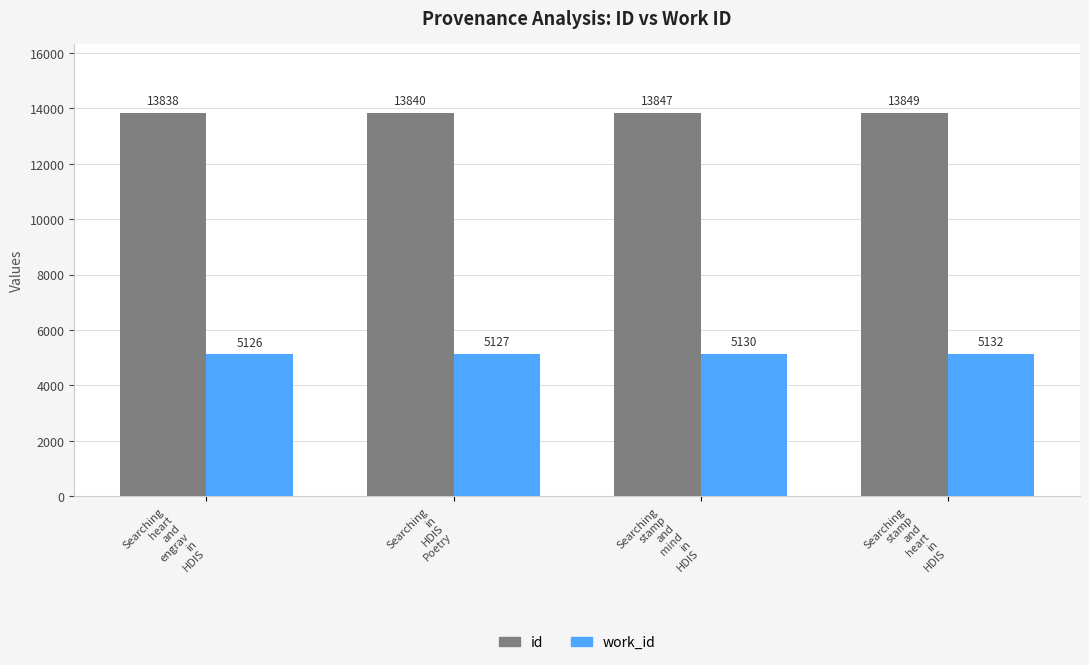

Reading right to left, list all the values displayed in this chart.

id: 13849	13847	13840	13838
work_id: 5132	5130	5127	5126